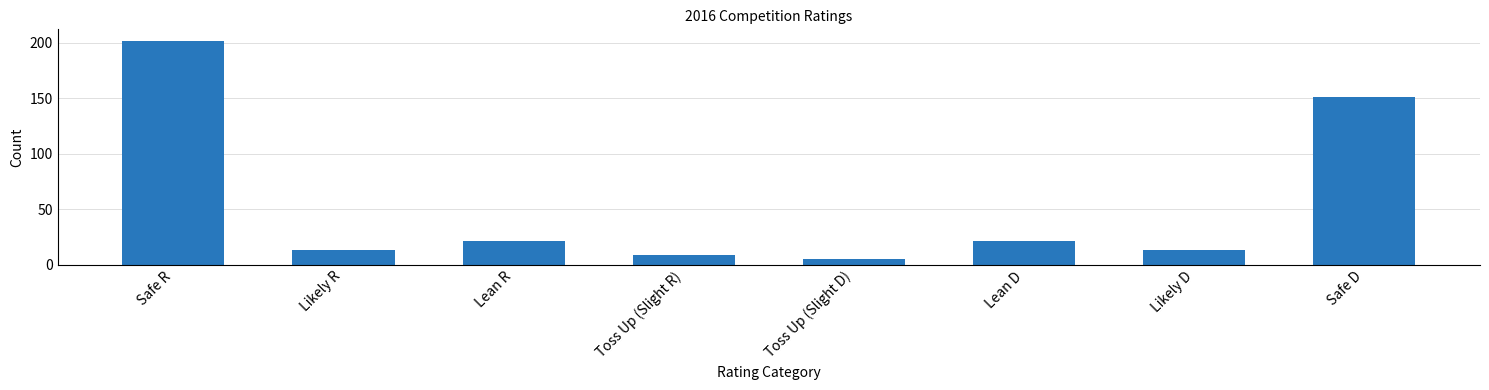

What is the sum of the values at Likely R and Toss Up (Slight R)?

22